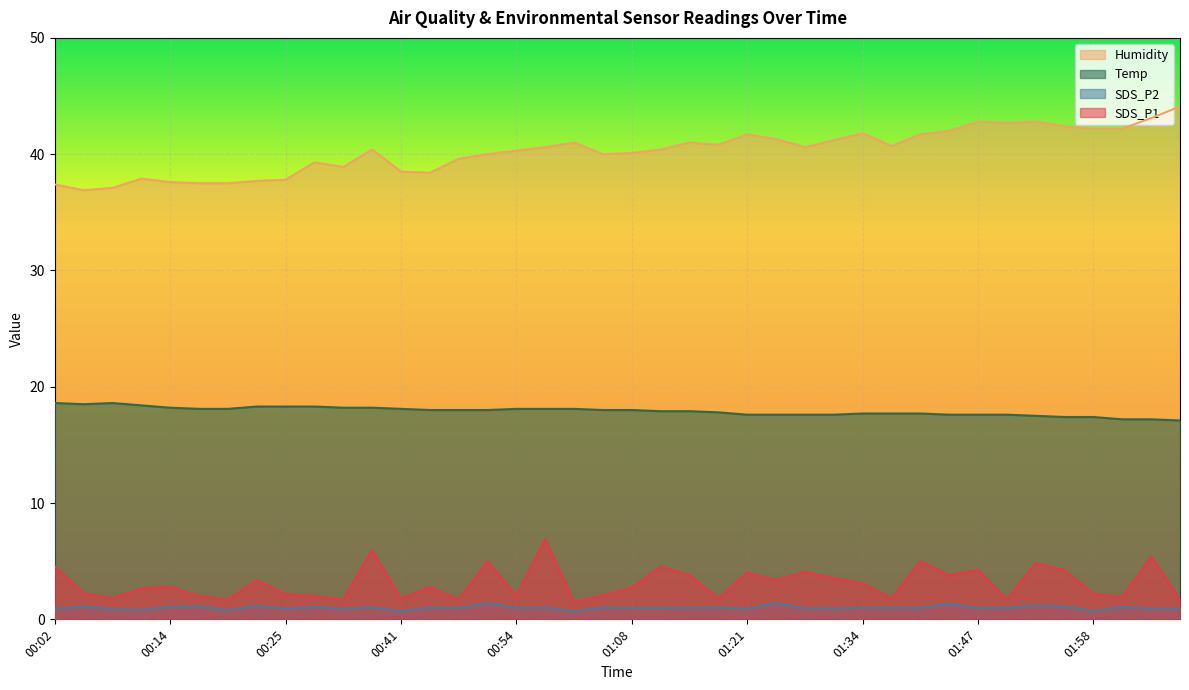

What are all the series names shown in the legend?

Humidity, Temp, SDS_P2, SDS_P1